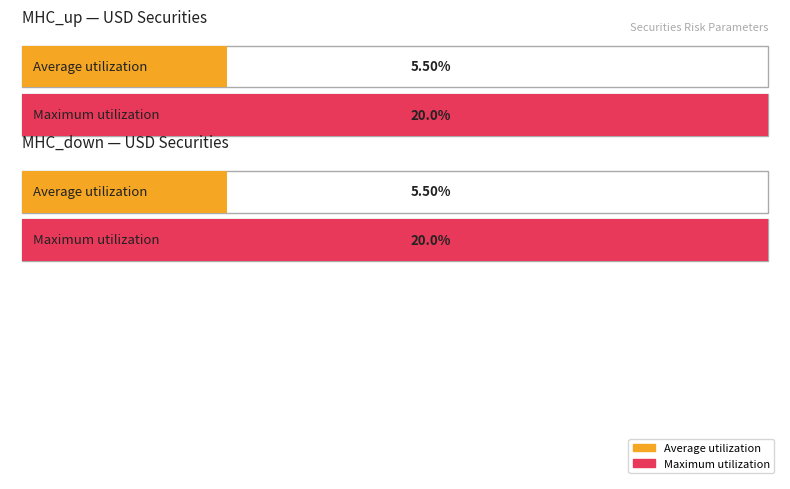

Which has a higher value, MHC_up (USD avg) or MHC_down (USD avg)?

MHC_up (USD avg)